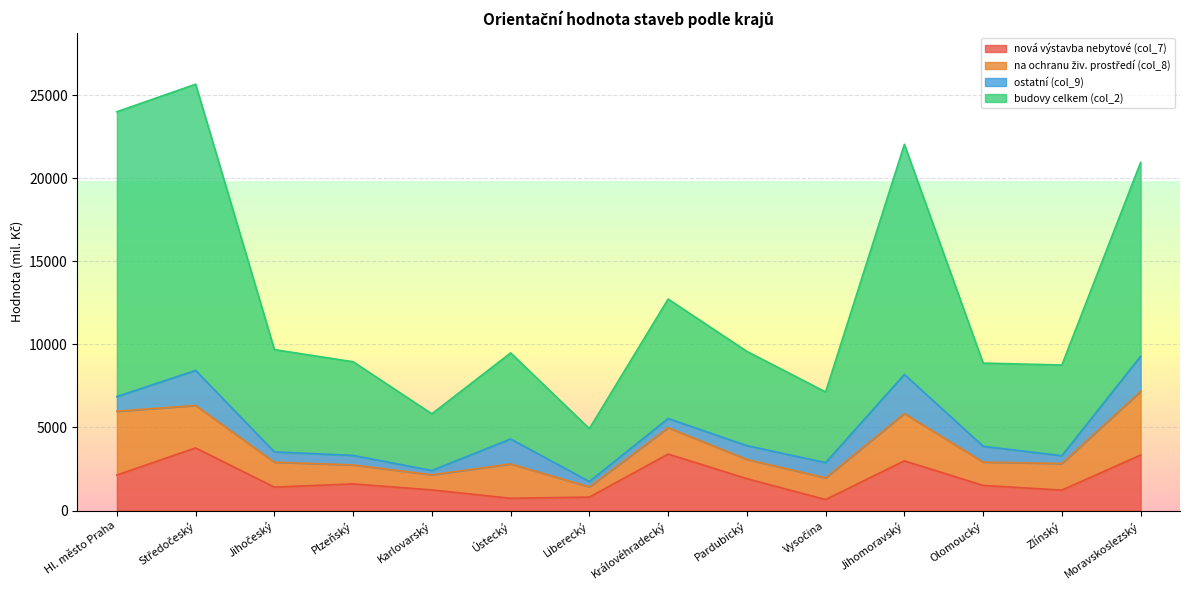

Which series changed the most between Karlovarský and Jihomoravský?

budovy celkem (col_2)